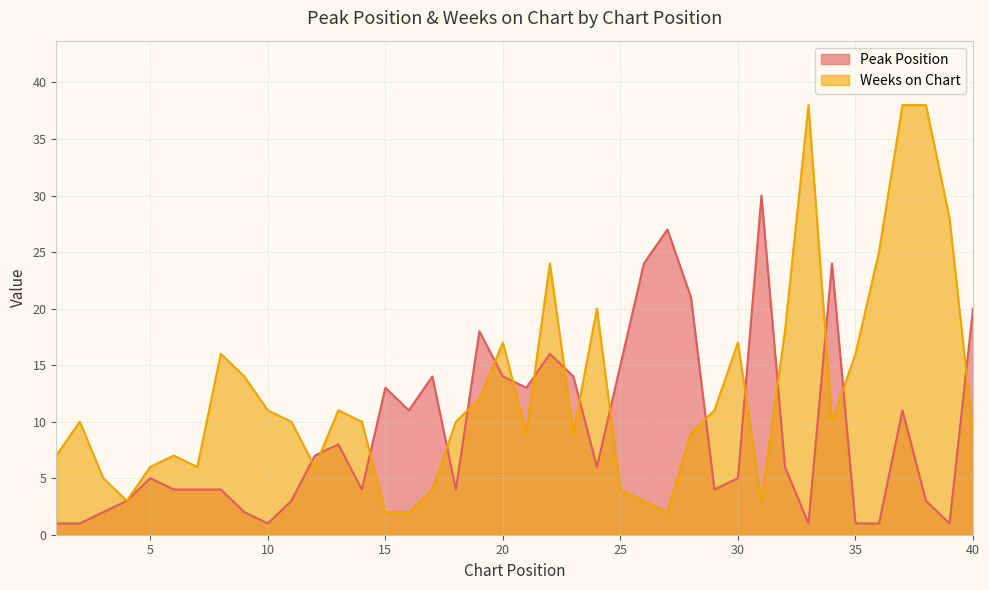

What is the sum of the Peak Position values at 7 and 29?

8